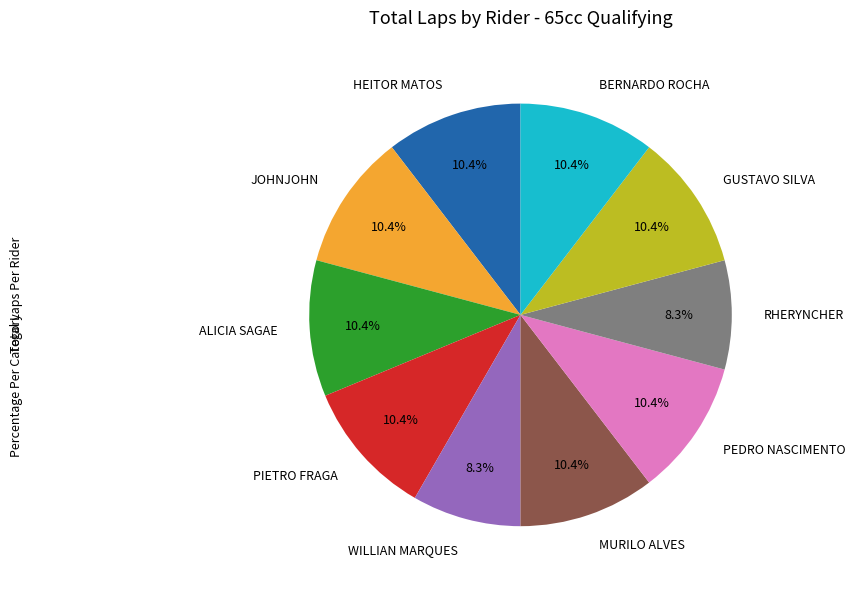

Approximately how many times larger is the value at HEITOR MATOS compared to JOHNJOHN?

1.0